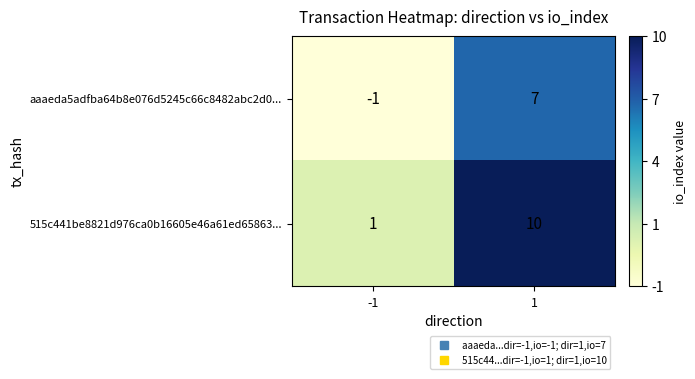

Rank the series by their average value, from highest to lowest.

515c441be8821d976ca0b16605e46a61ed65863..., aaaeda5adfba64b8e076d5245c66c8482abc2d0...